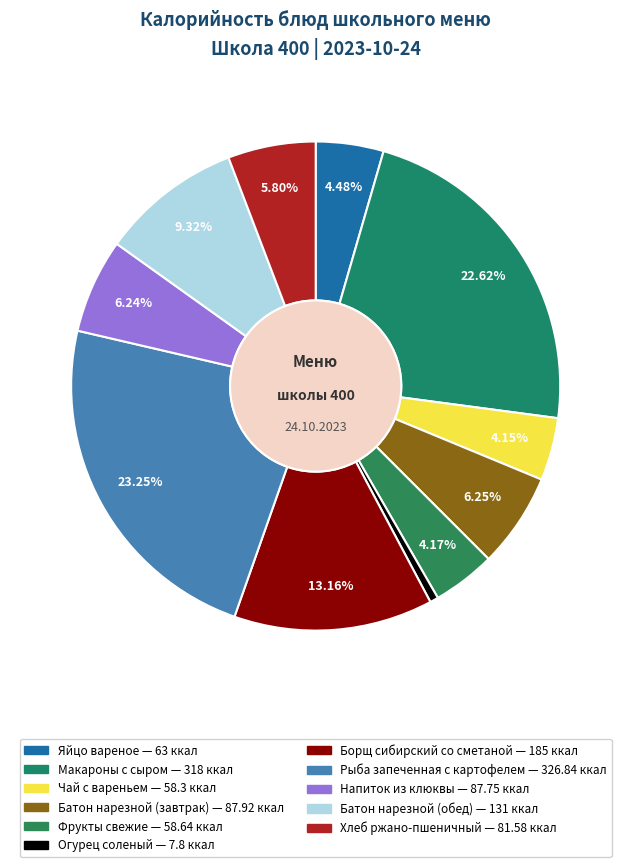

Count the number of slices in the pie.

11